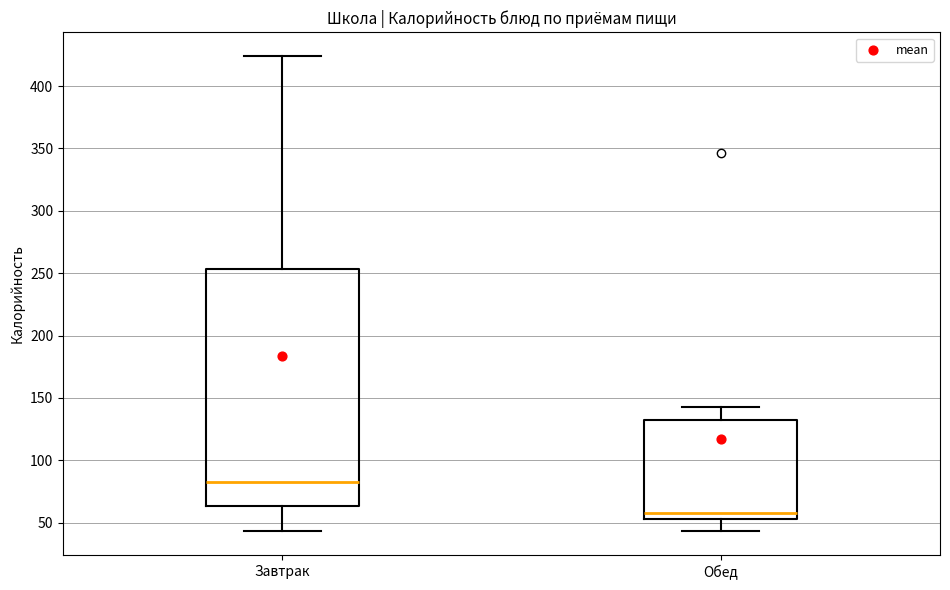

Reading left to right, transcribe this box plot: for each box, give where its median line is, the range the box spans, and where its two whiskers end, as read against the y-axis. The values are not printed on the chart, so give them approximately, as read against the axis.

Завтрак: median 85, box 65 to 255, whiskers 45 to 425
Обед: median 60, box 55 to 130, whiskers 45 to 145